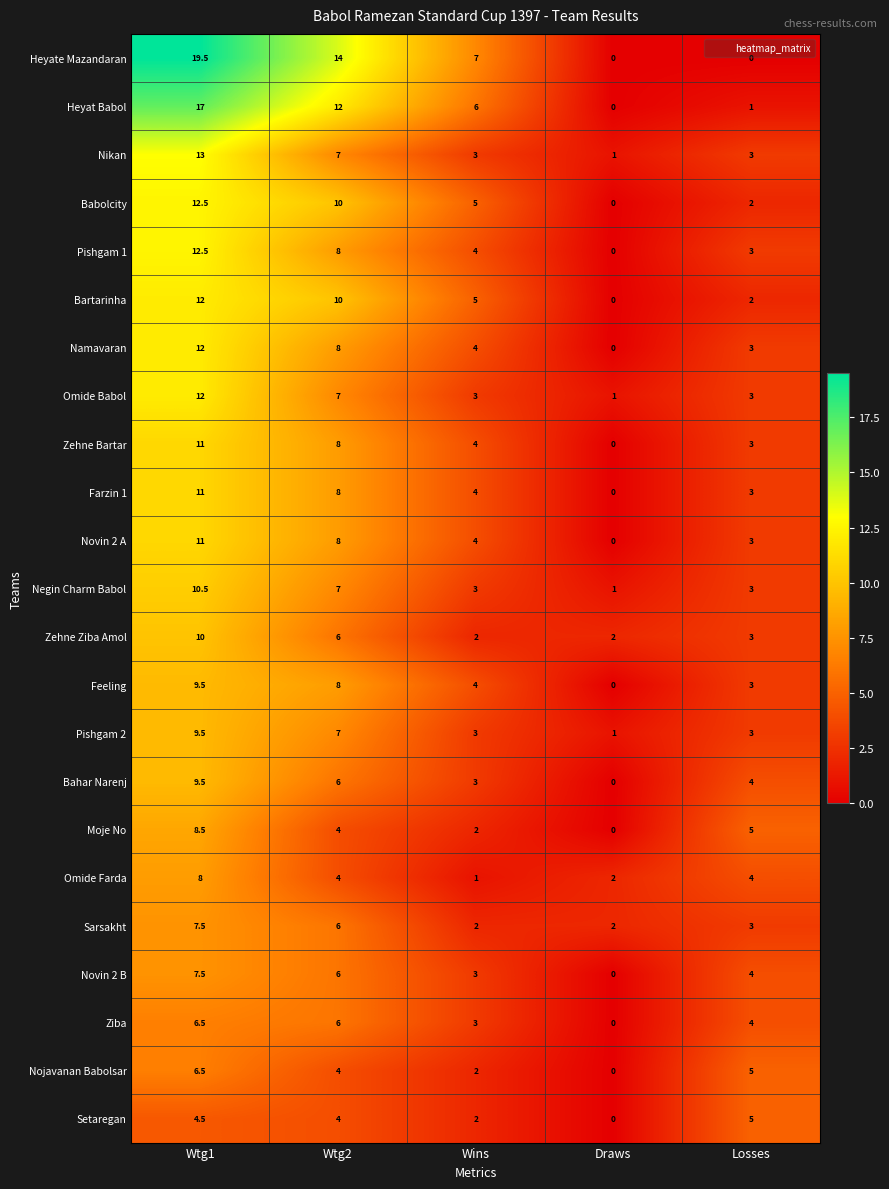

What is the maximum value for Setaregan?

5.0